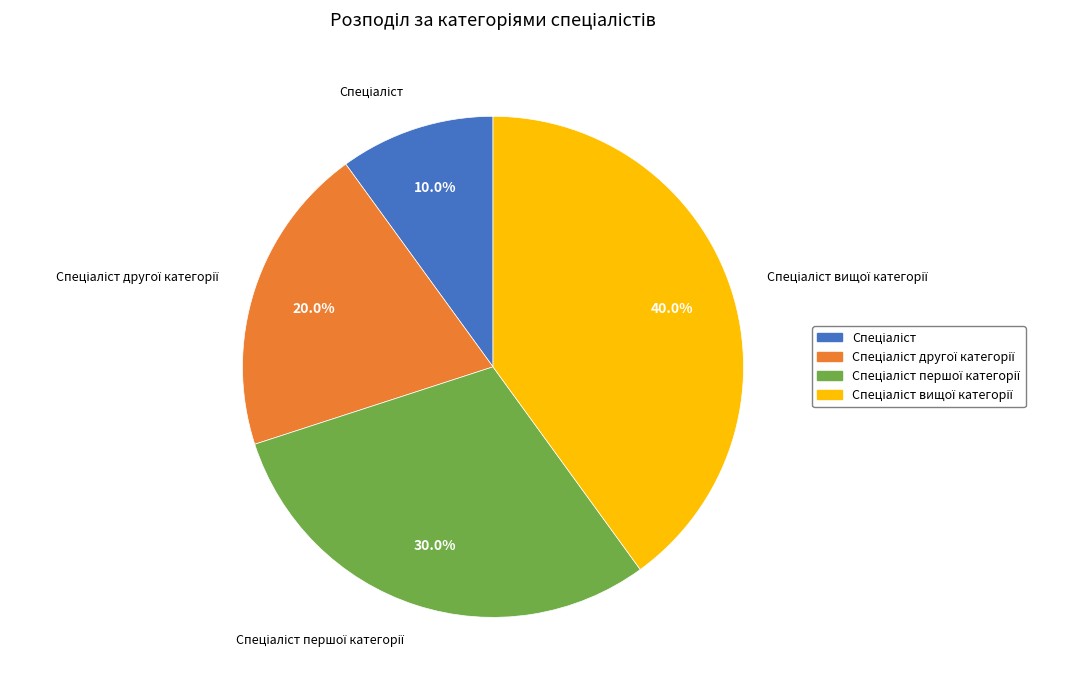

Is there any slice that represents more than half of the pie?

No